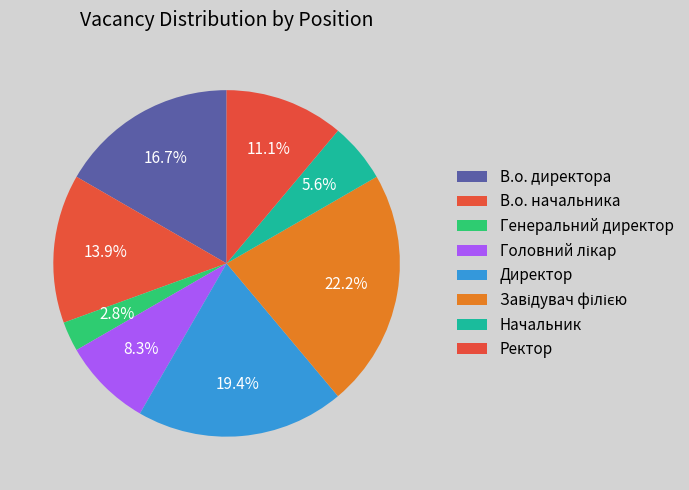

What is the ratio of the value at Ректор to the value at Начальник?

2.0